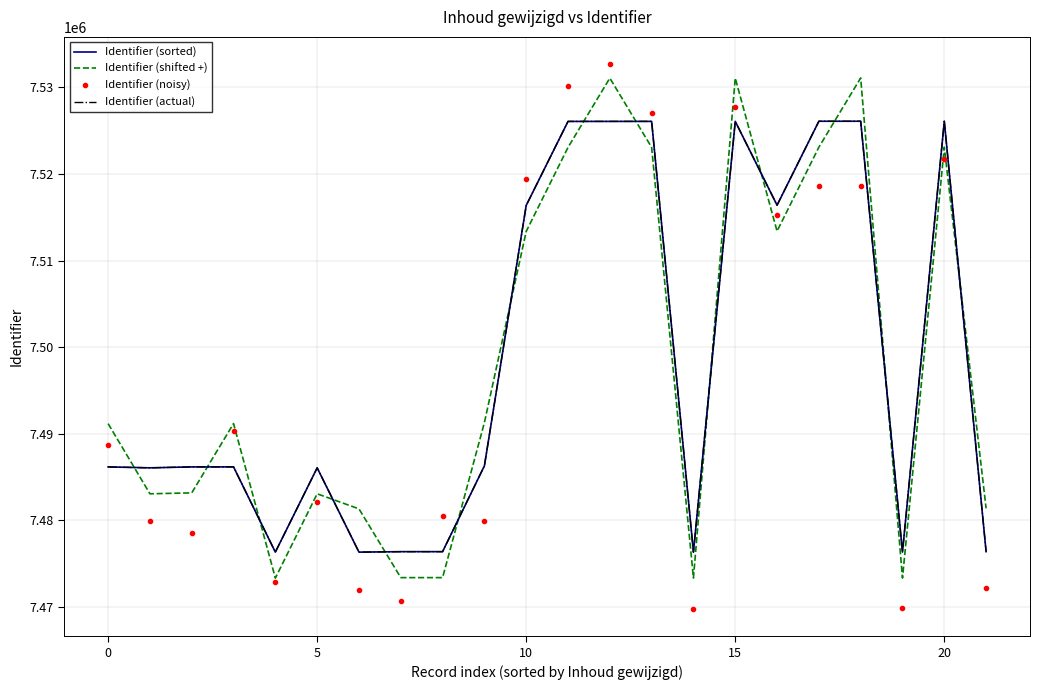

At which category is the sum across all series the highest?

12